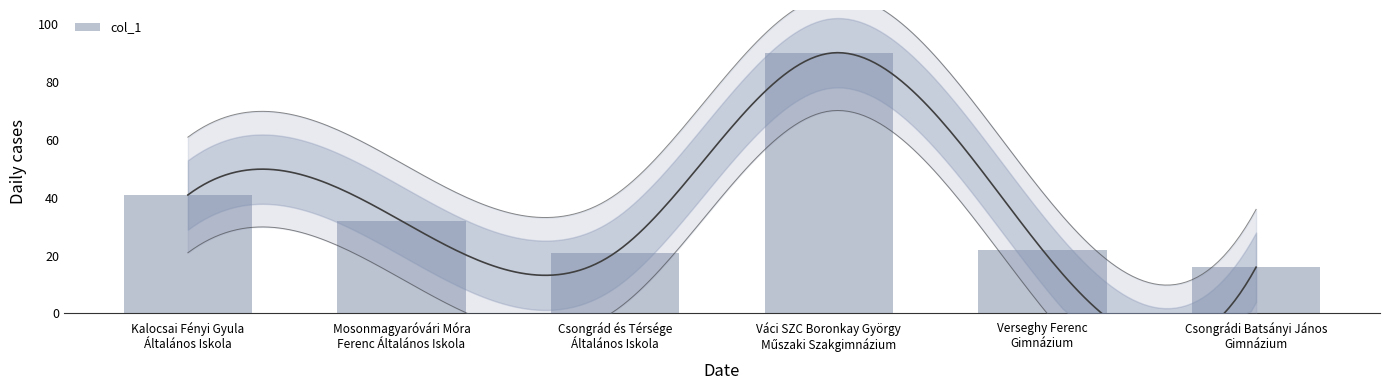

Reading left to right, extract all data points from this chart.

Kalocsai Fényi Gyula
Általános Iskola=41	Mosonmagyaróvári Móra
Ferenc Általános Iskola=32	Csongrád és Térsége
Általános Iskola=21	Váci SZC Boronkay György
Műszaki Szakgimnázium=90	Verseghy Ferenc
Gimnázium=22	Csongrádi Batsányi János
Gimnázium=16